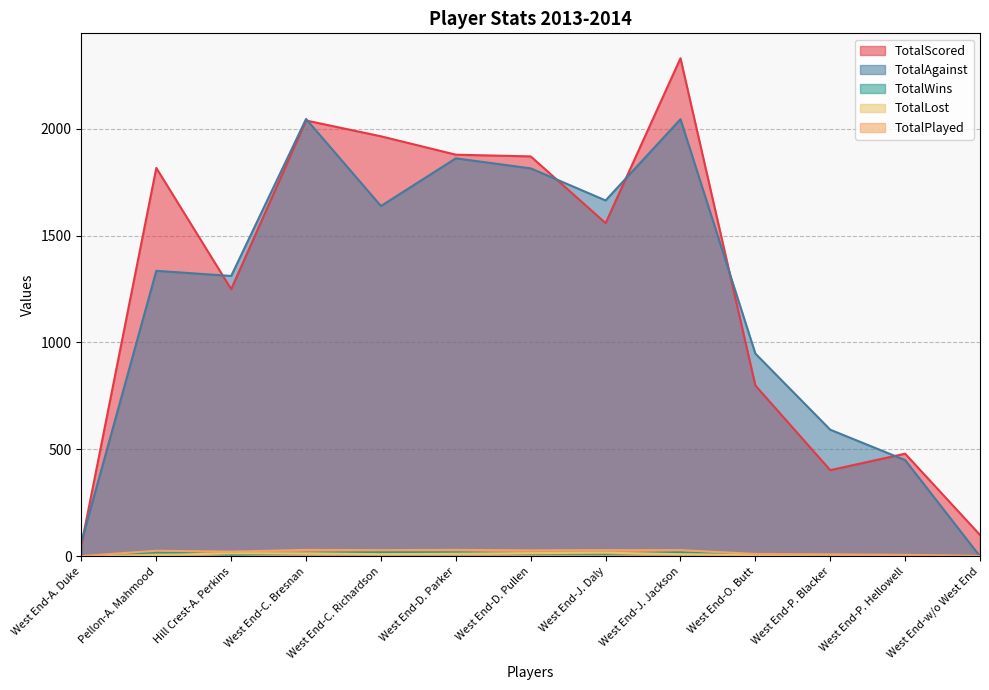

Where do TotalLost and TotalWins first cross each other?

West End-A. Duke and Pellon-A. Mahmood